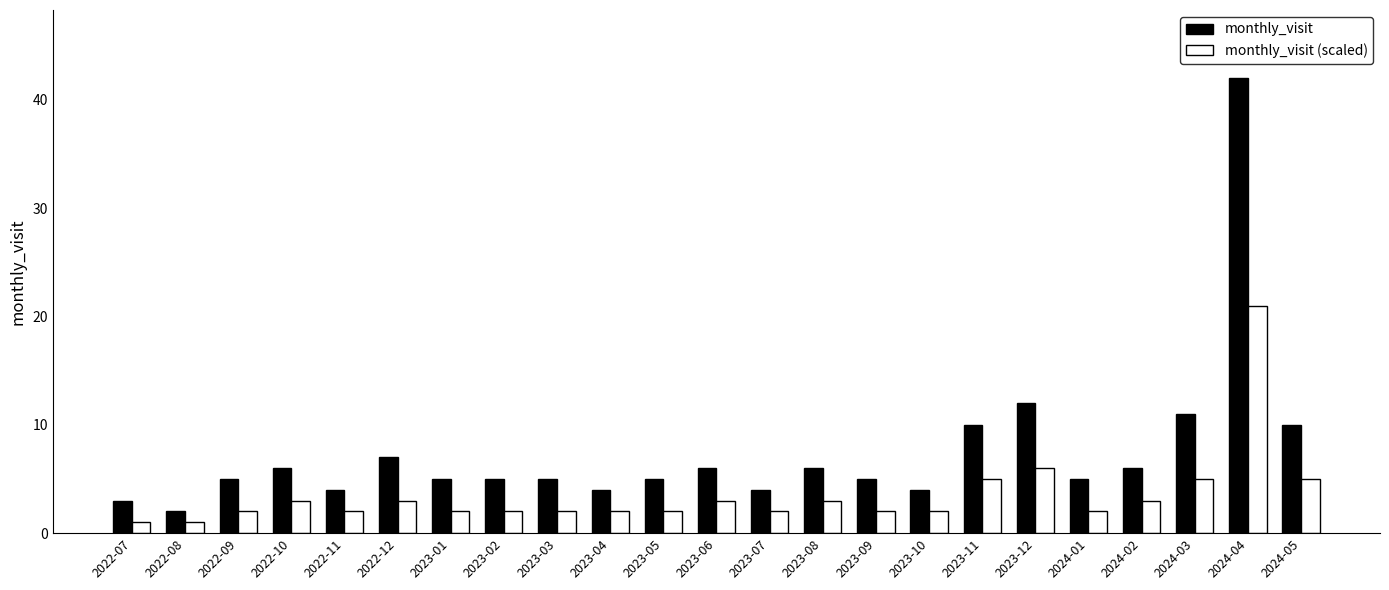

How many series are shown in this chart?

2